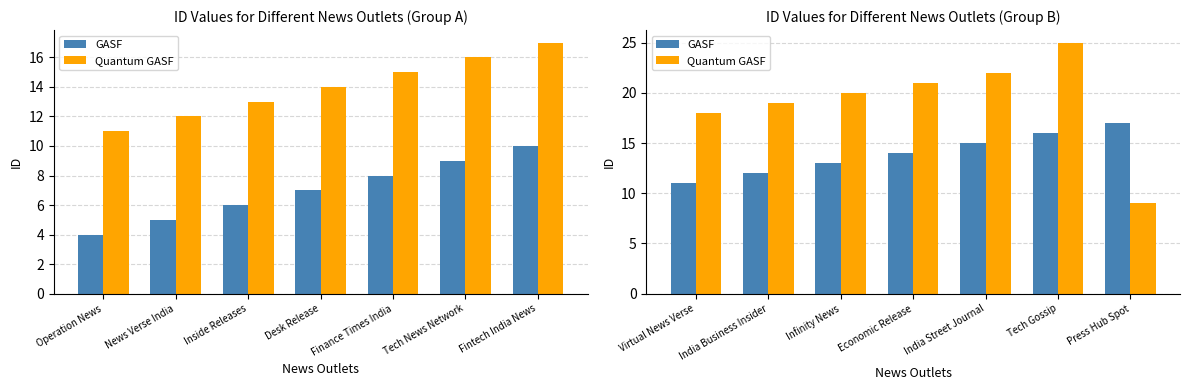

Are the bars grouped side by side (vs. stacked)?

Yes